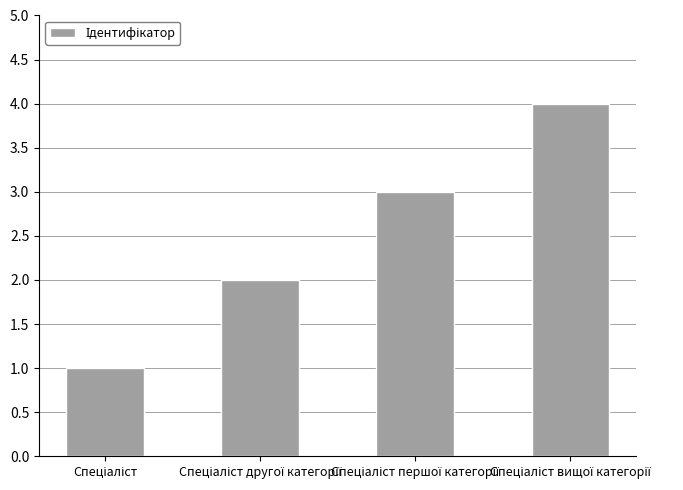

What is the difference between the maximum and minimum values?

3